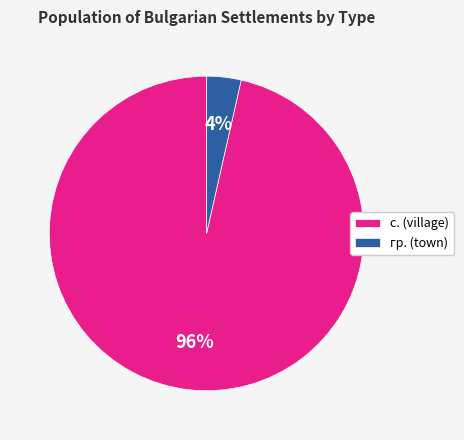

Is there any slice that represents more than half of the pie?

Yes